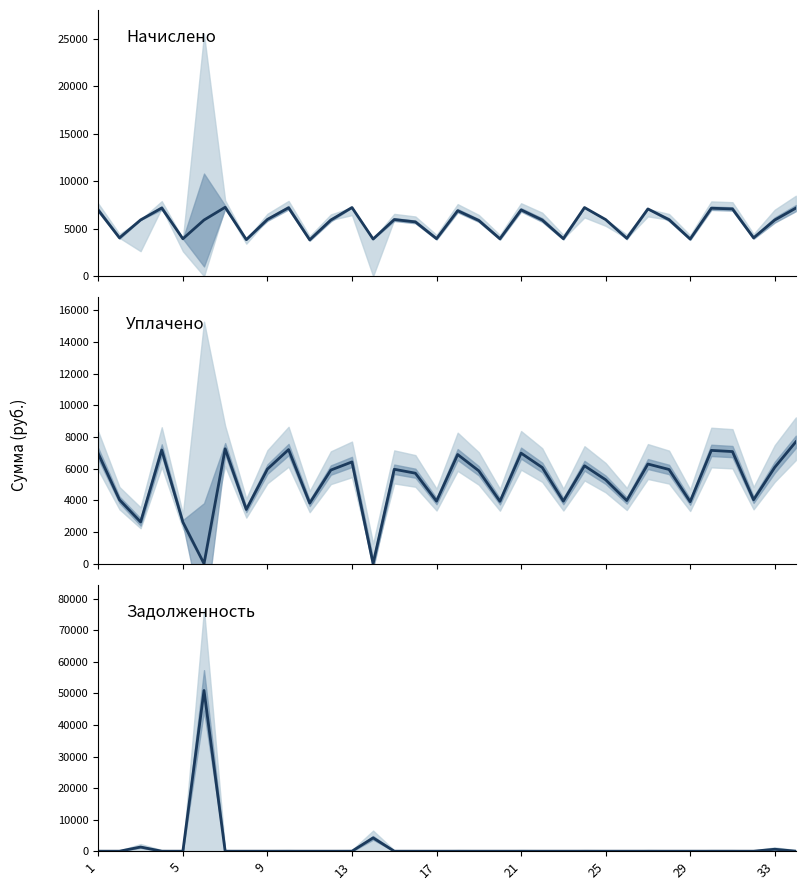

Which series has the widest spread of values?

Задолженность